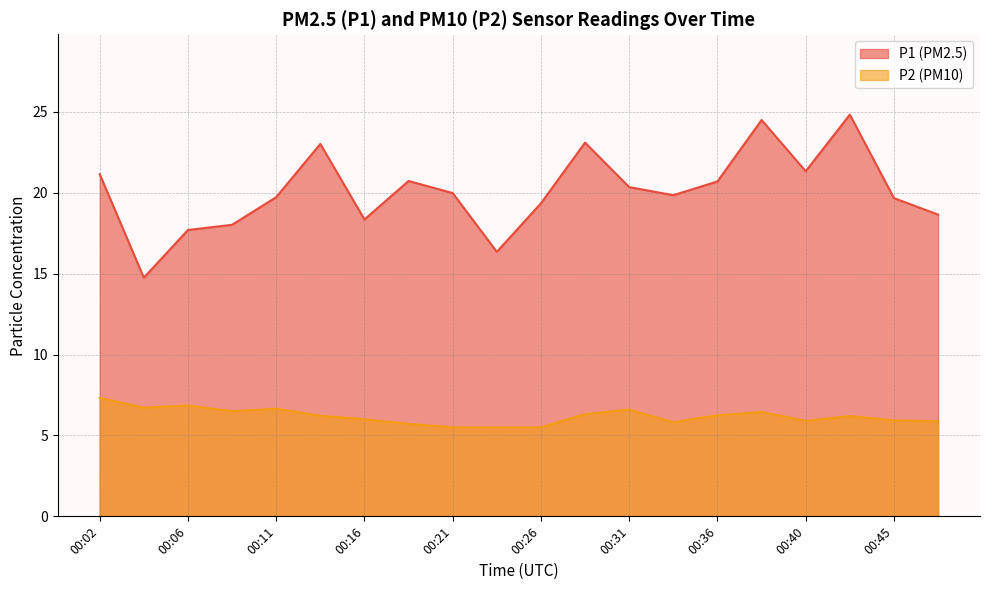

The P2 series shows 5.8 at 00:33. True or false?

True